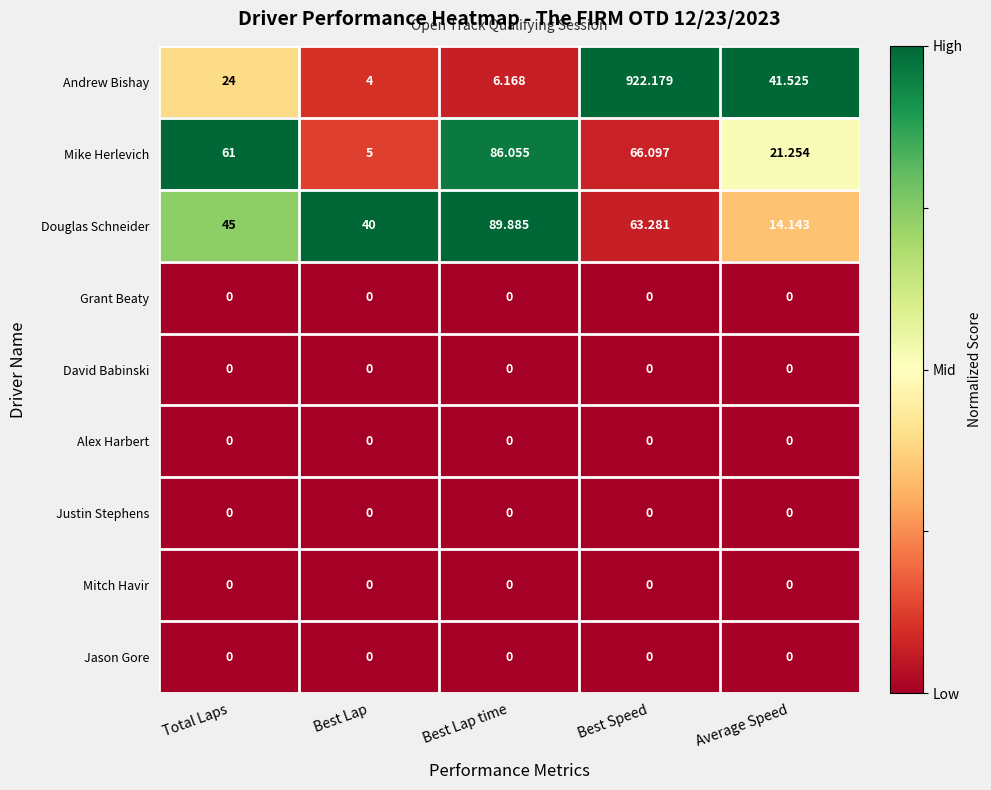

Which series has the largest range (max minus min)?

Andrew Bishay